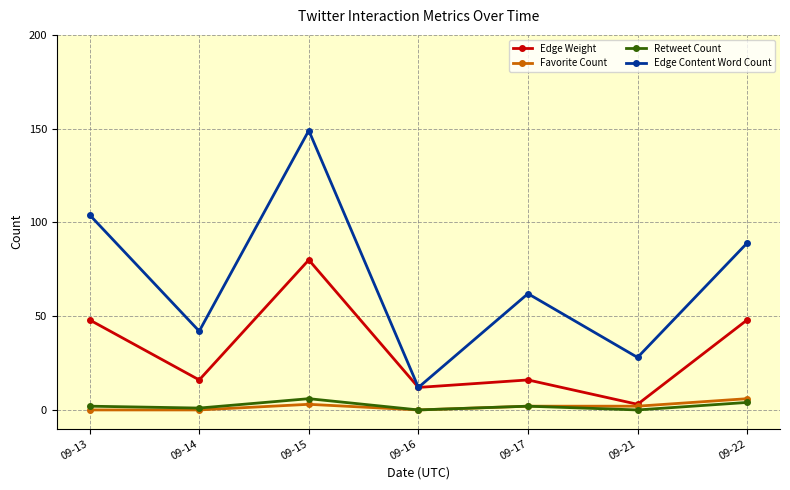

Count the number of data series in this chart.

4